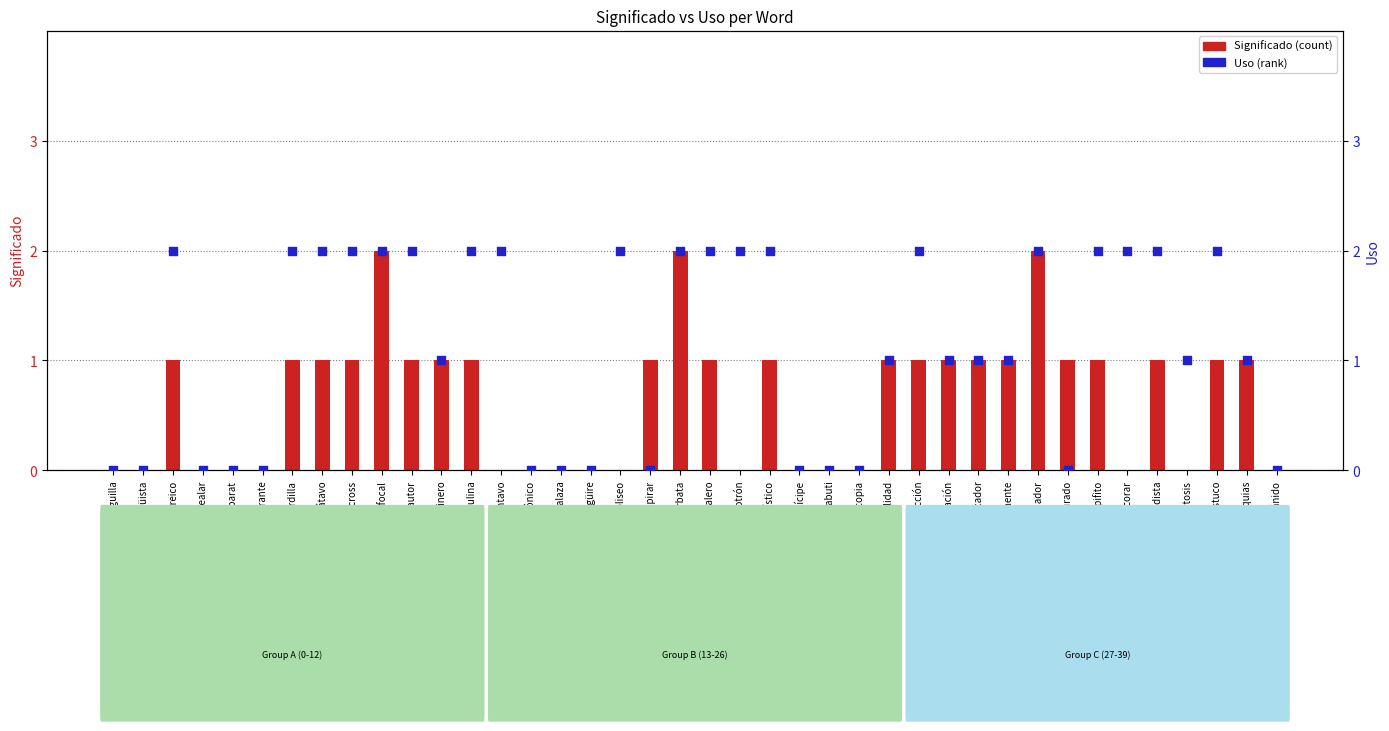

Which series contains the highest Y value?

Significado